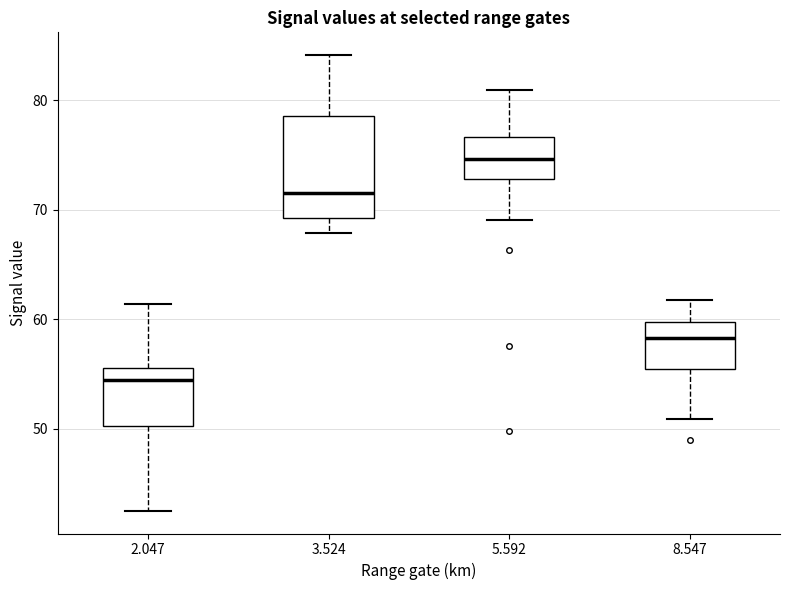

Which box's median line is the highest?

5.592